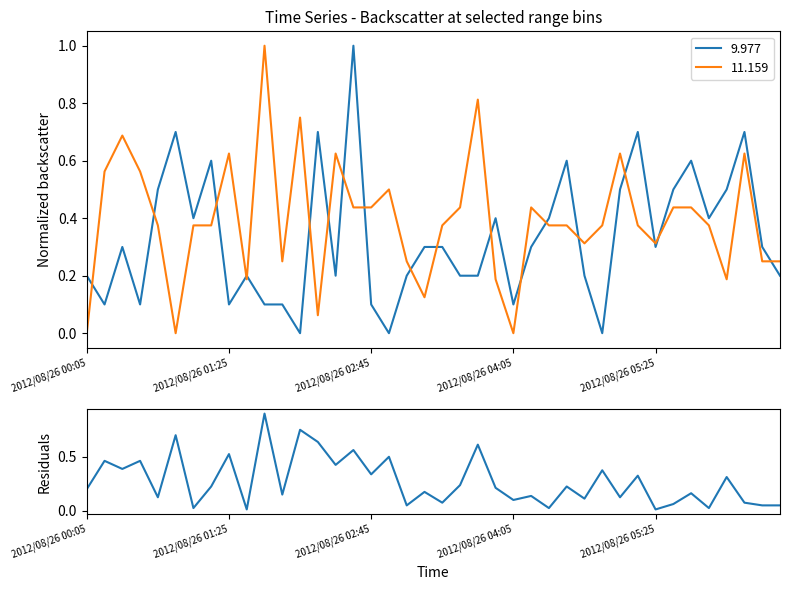

The value of 11.159 at 2012/08/26 01:25 is 0.3. True or false?

False